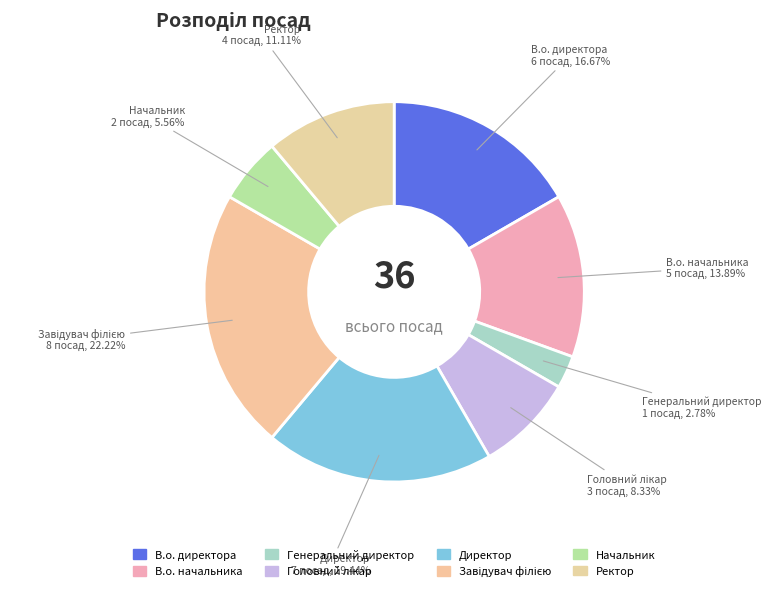

Is there a majority slice in this chart?

No